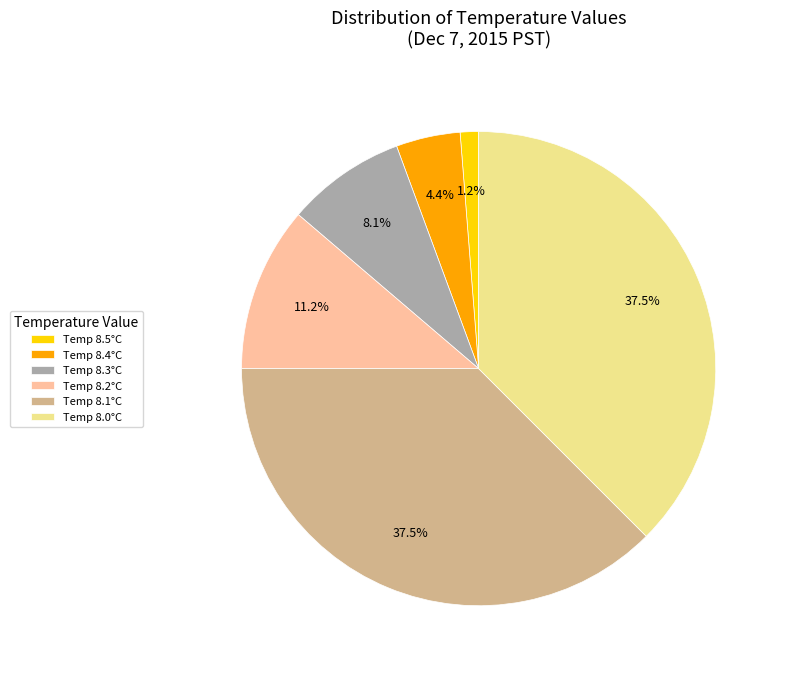

Do Temp 8.2°C and Temp 8.3°C together represent more than half of the pie?

No